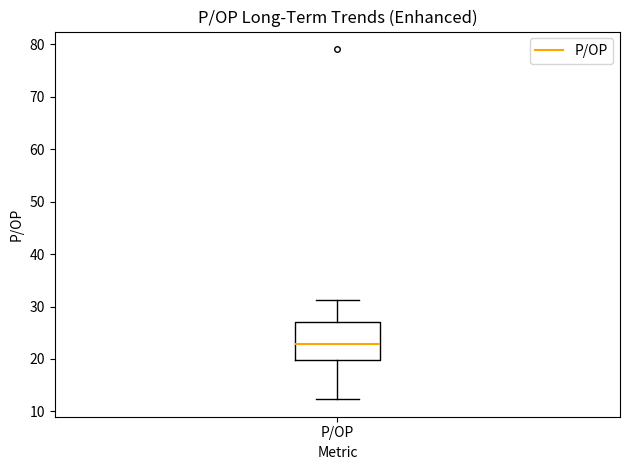

Where does the upper whisker of the box for P/OP end on the y-axis? The values are not printed on the chart, so give them approximately, as read against the axis.

31